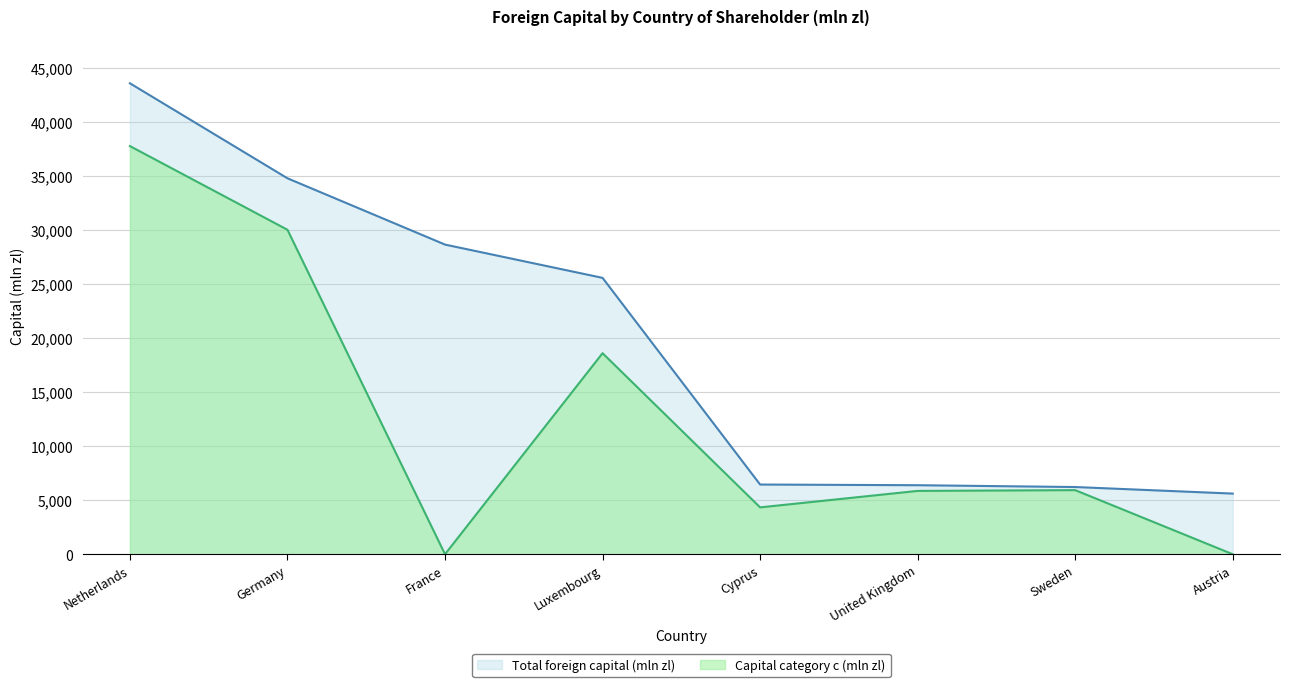

At which category does Capital category c reach its first local peak?

Luxembourg